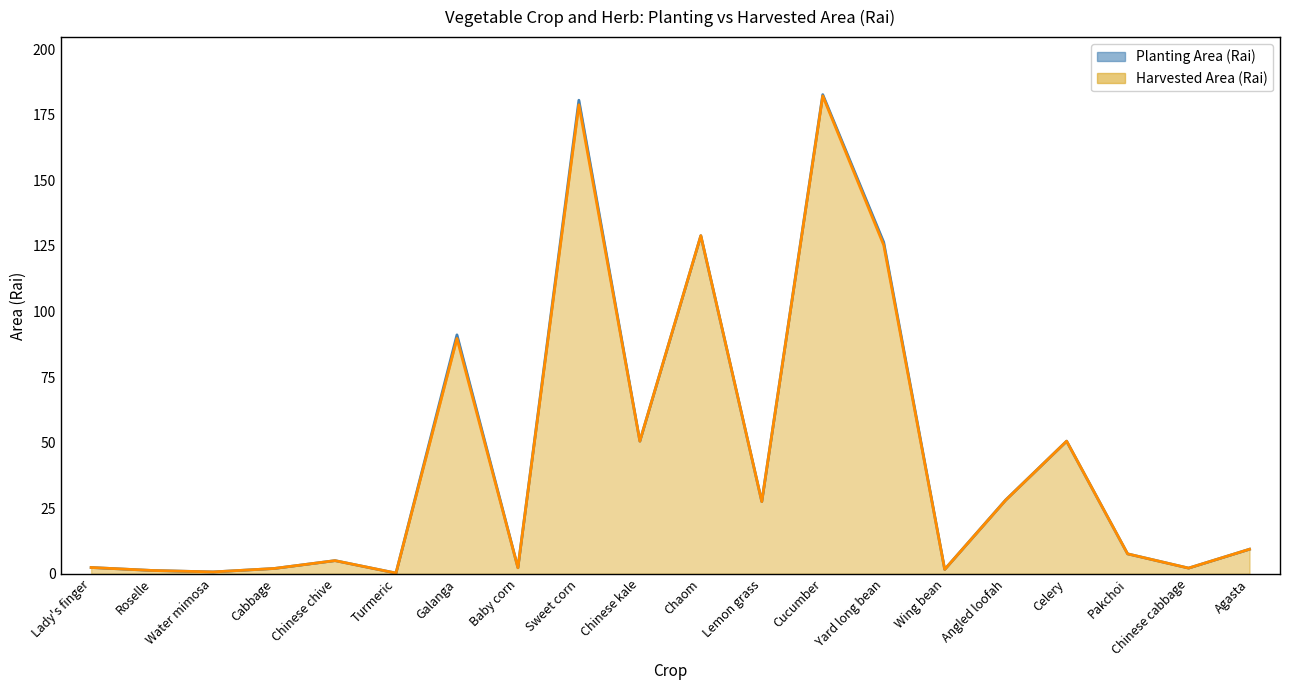

What are all the series names shown in the legend?

Planting Area (Rai), Harvested Area (Rai)